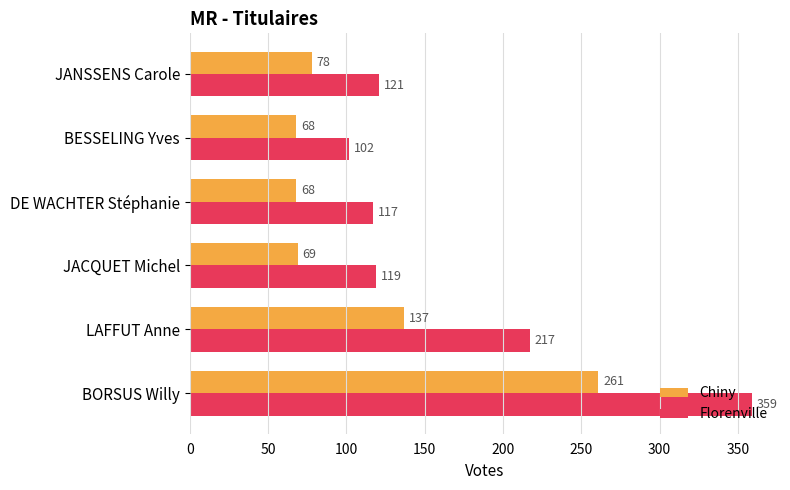

At which category does the chart reach its peak across all series?

BORSUS Willy